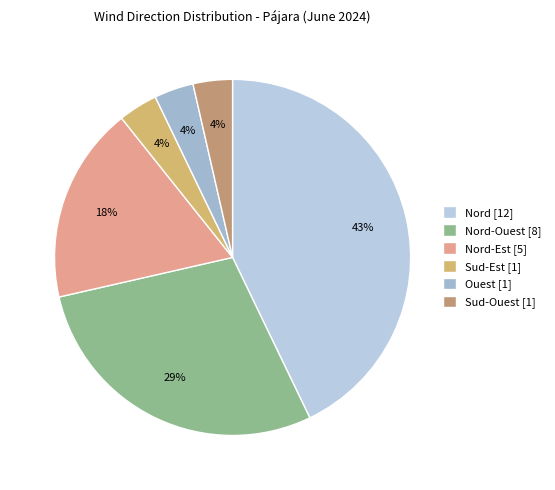

How many slices are in this pie chart?

6